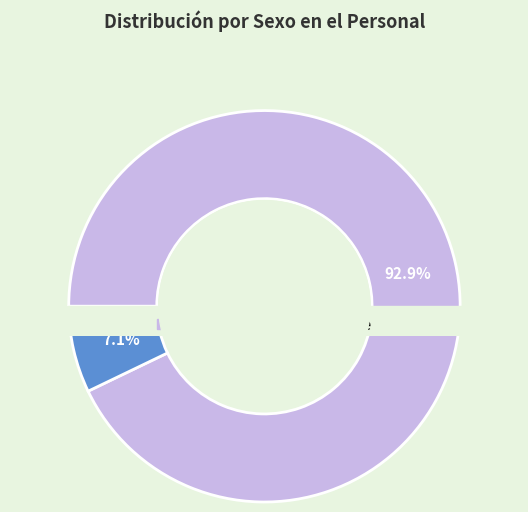

Which category has the smallest portion of the pie?

Hombre